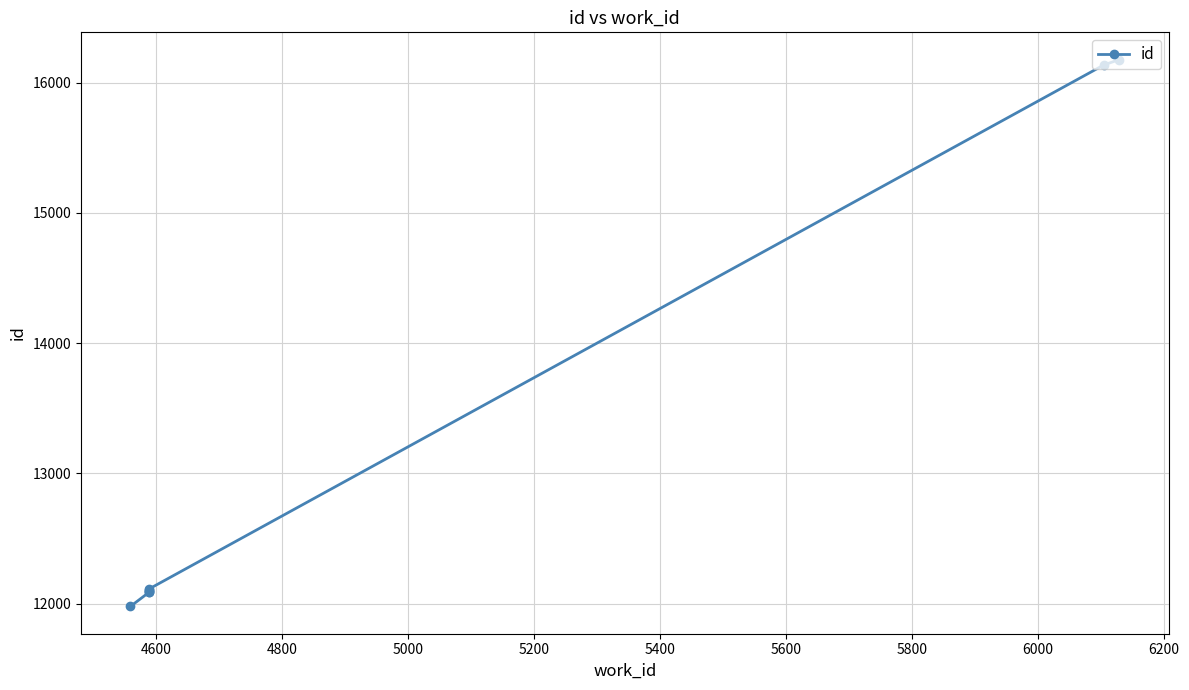

Approximately how many times larger is the value at 5400 compared to 4800?

1.0